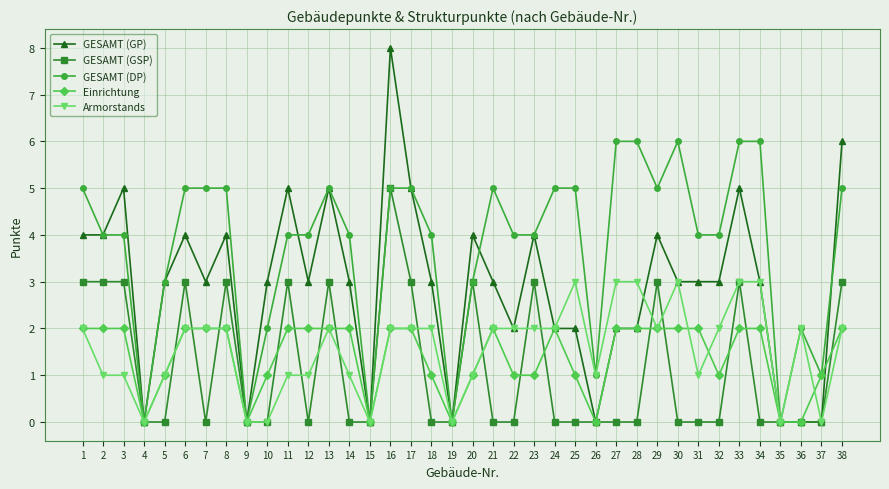

How many categories are shown in the chart?

38